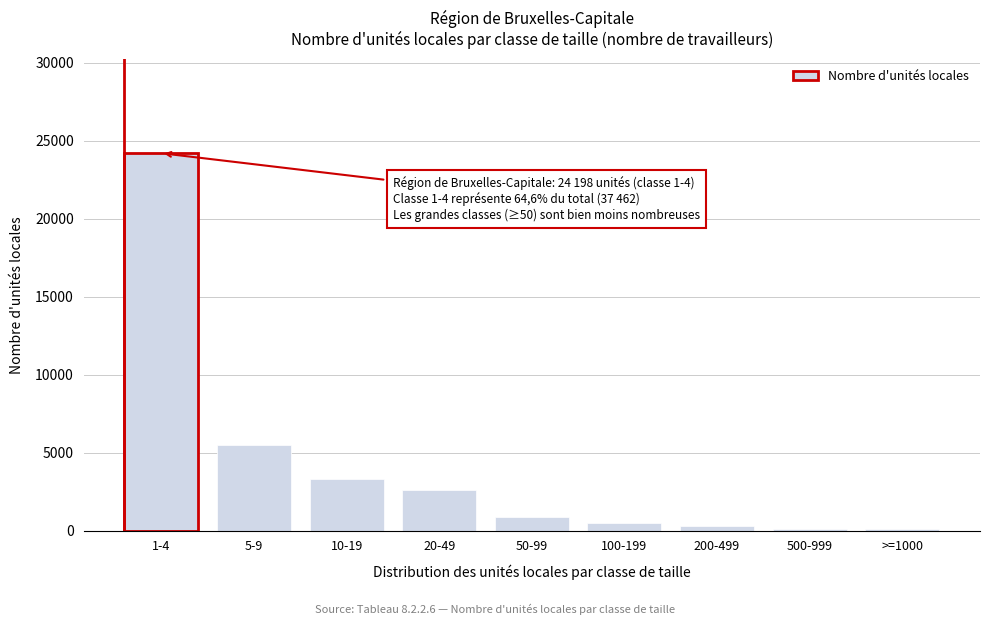

The value at 10-19 is 5008. True or false?

False